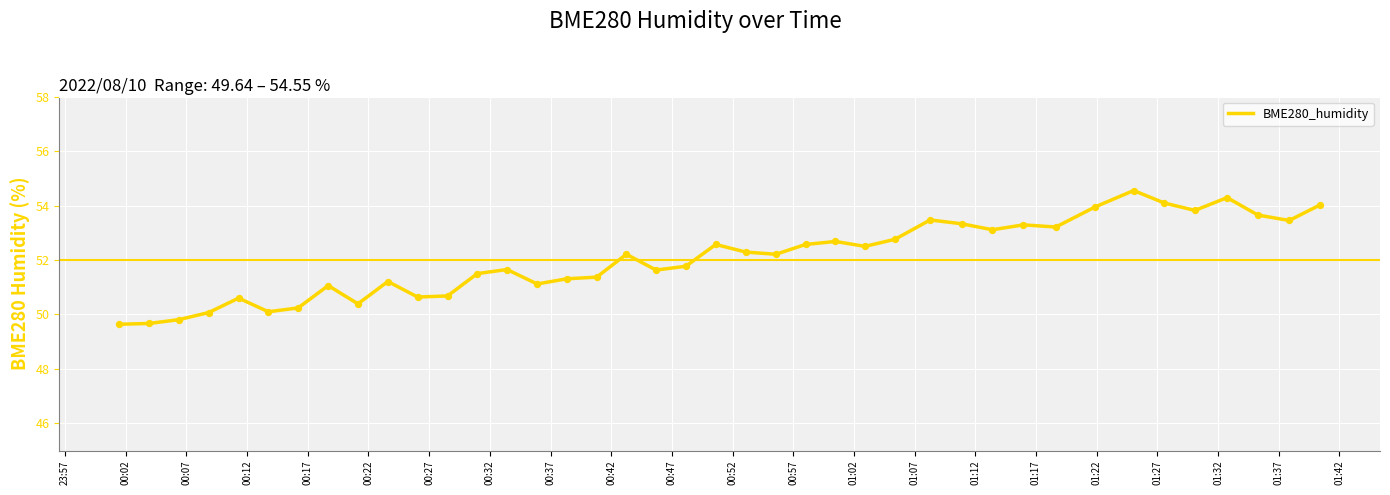

What is the difference between the maximum and minimum values?

4.9